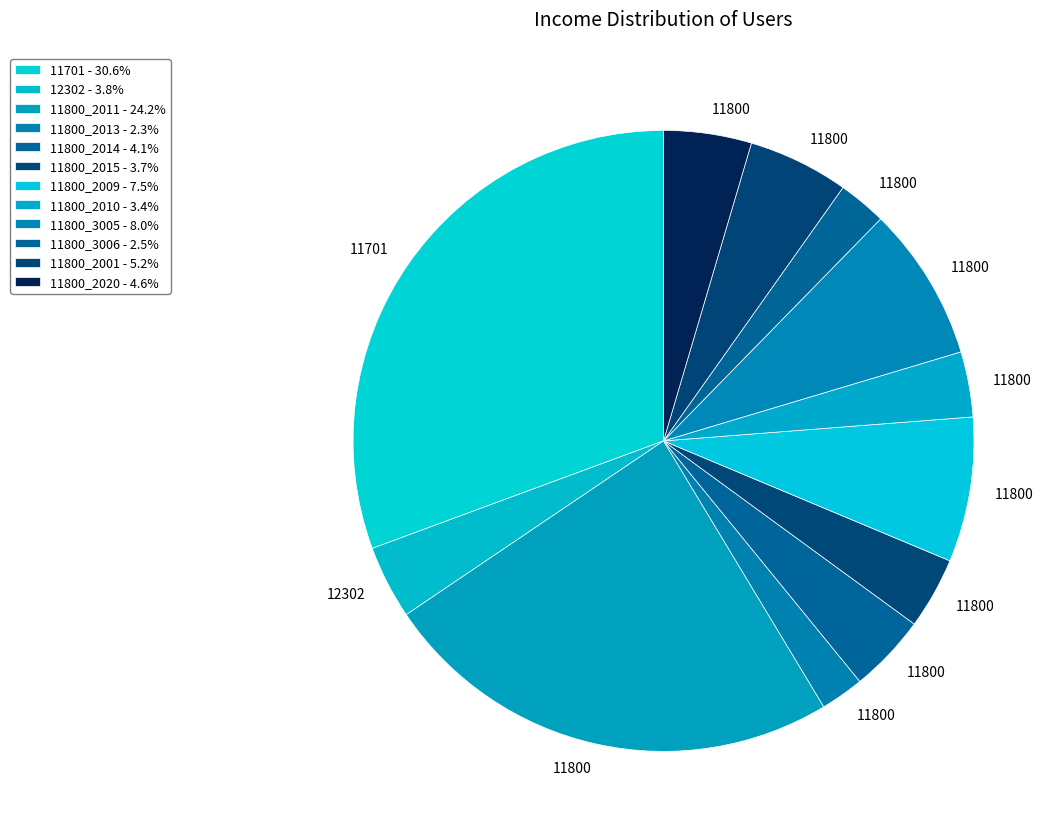

How many slices are in this pie chart?

12